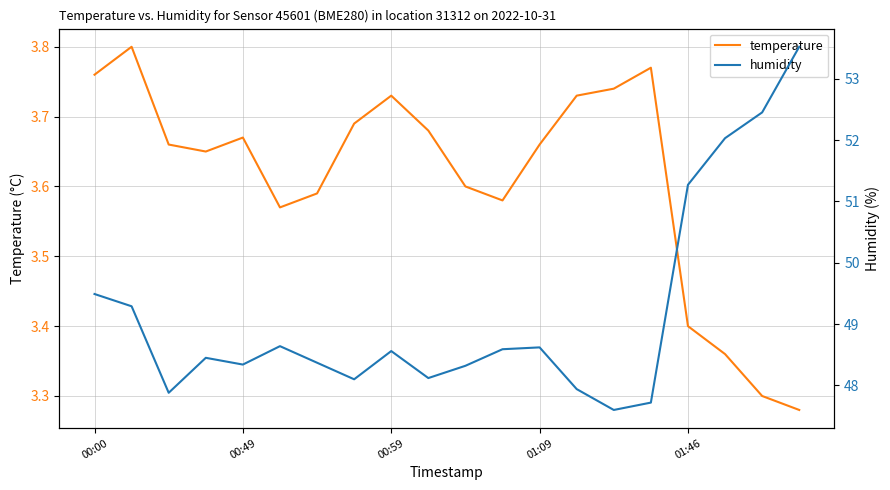

What is the sum of the temperature values at 00:49 and 11?

7.4